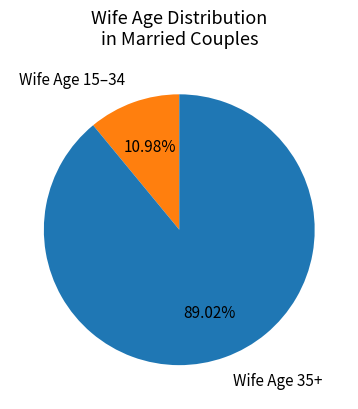

Is there any slice that represents more than half of the pie?

Yes